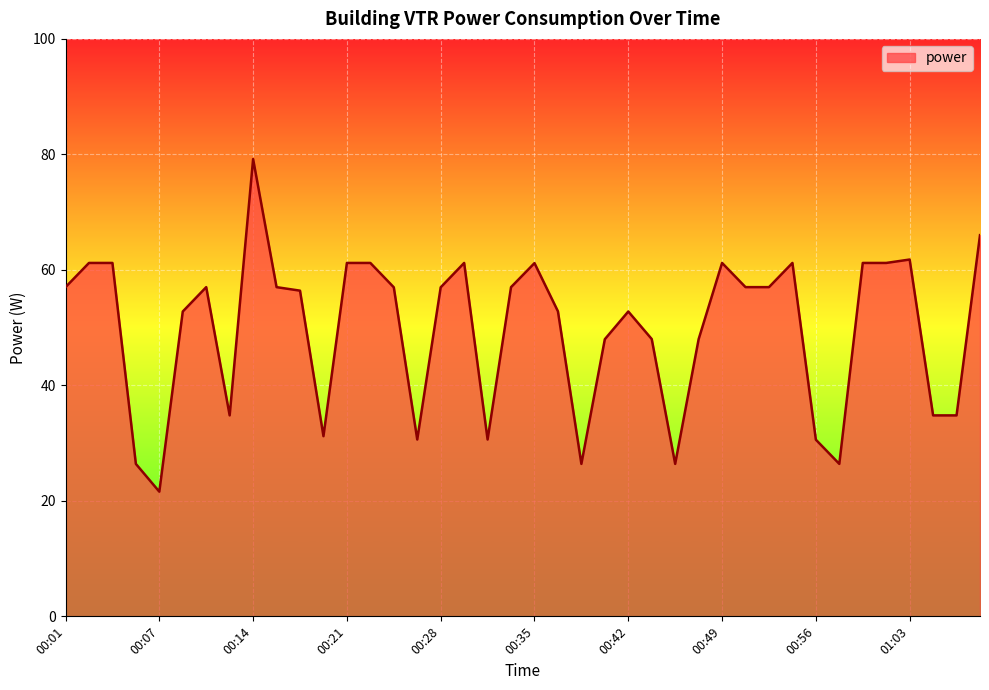

What is the greatest value displayed?

79.2